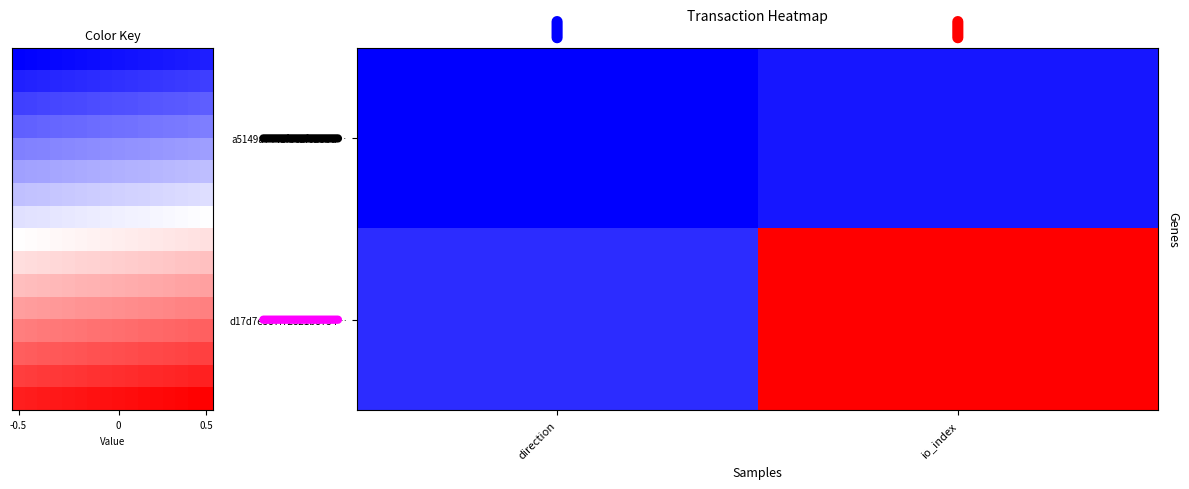

Reading right to left, what are all the values shown in this chart?

a5149a7441fbc2f628bde7ae312a7179dce9859: 1=0	-1=-1
d17d7e387f72821b8734aa59b2b048ccaf949cd: 1=22	-1=1